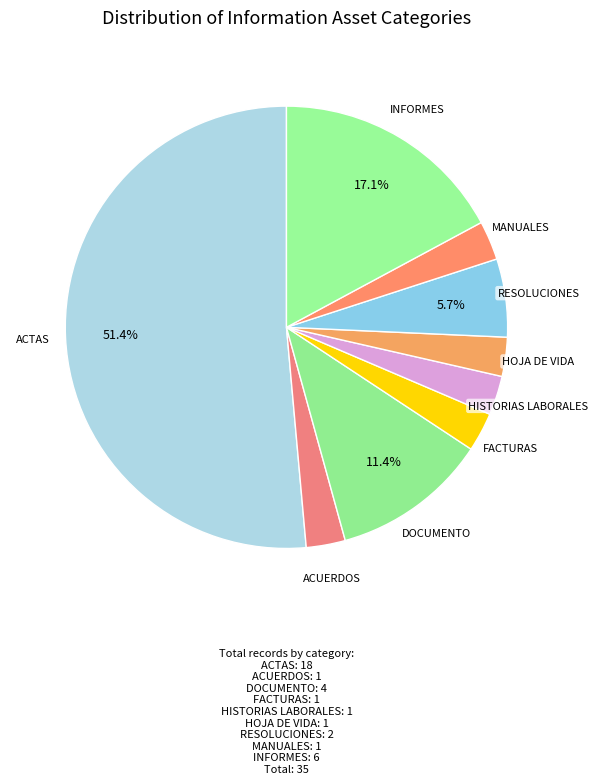

What percentage is the MANUALES slice, to the nearest percent?

3%